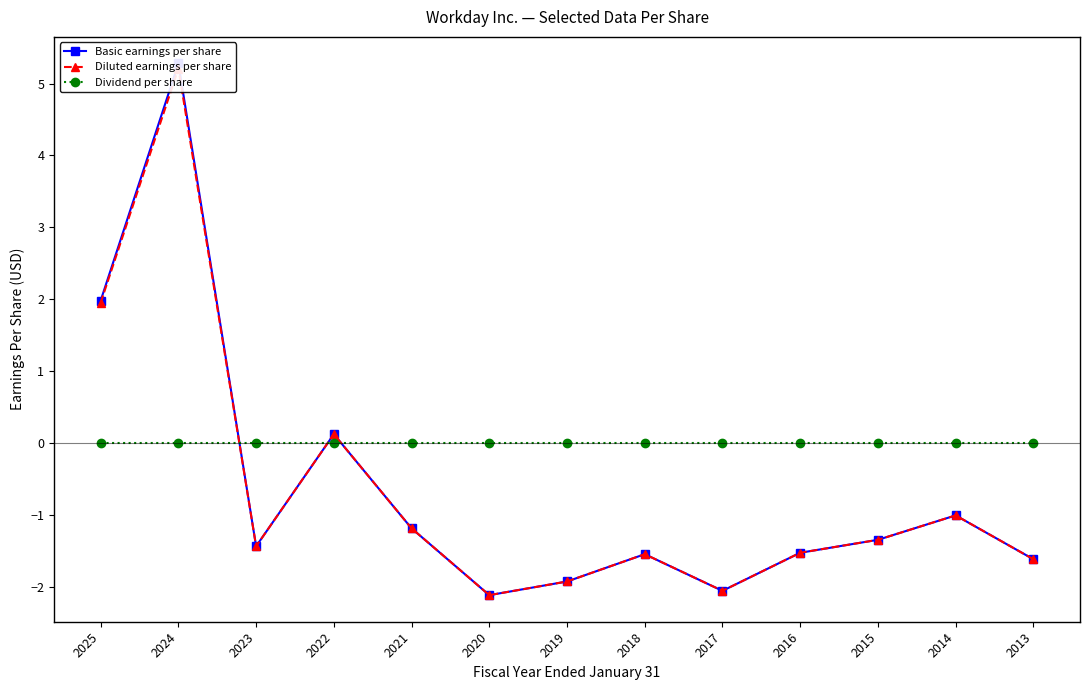

True or false: Diluted earnings per share has more than 1 points higher than both neighbors.

True